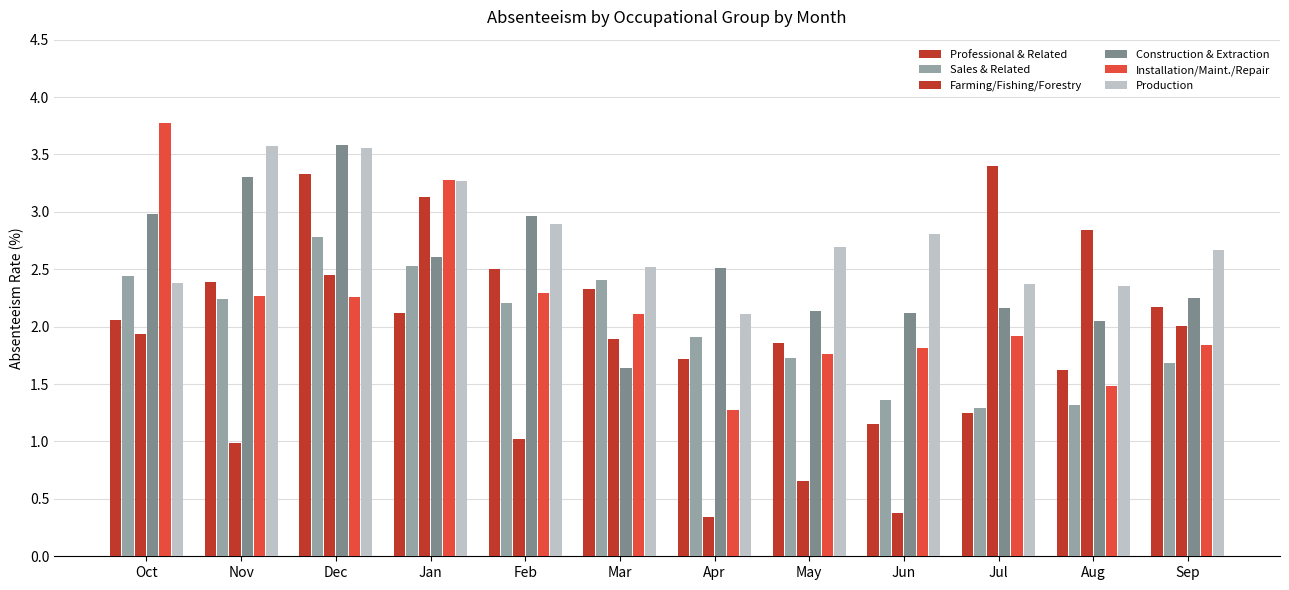

How many groups of bars are there?

12